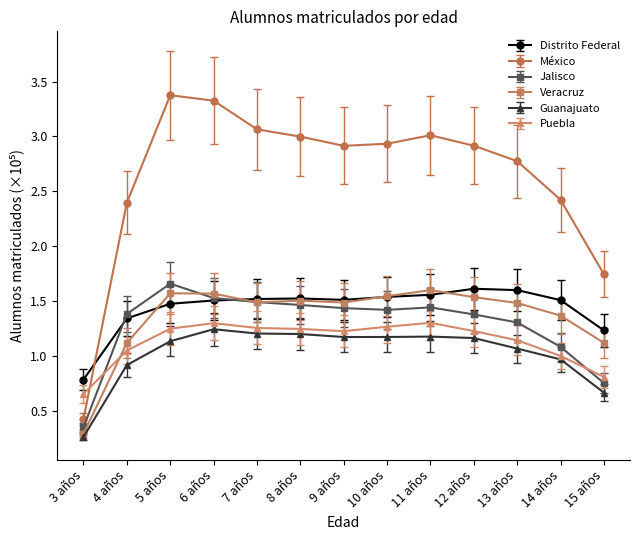

At which category does the chart reach its minimum across all series?

3 años